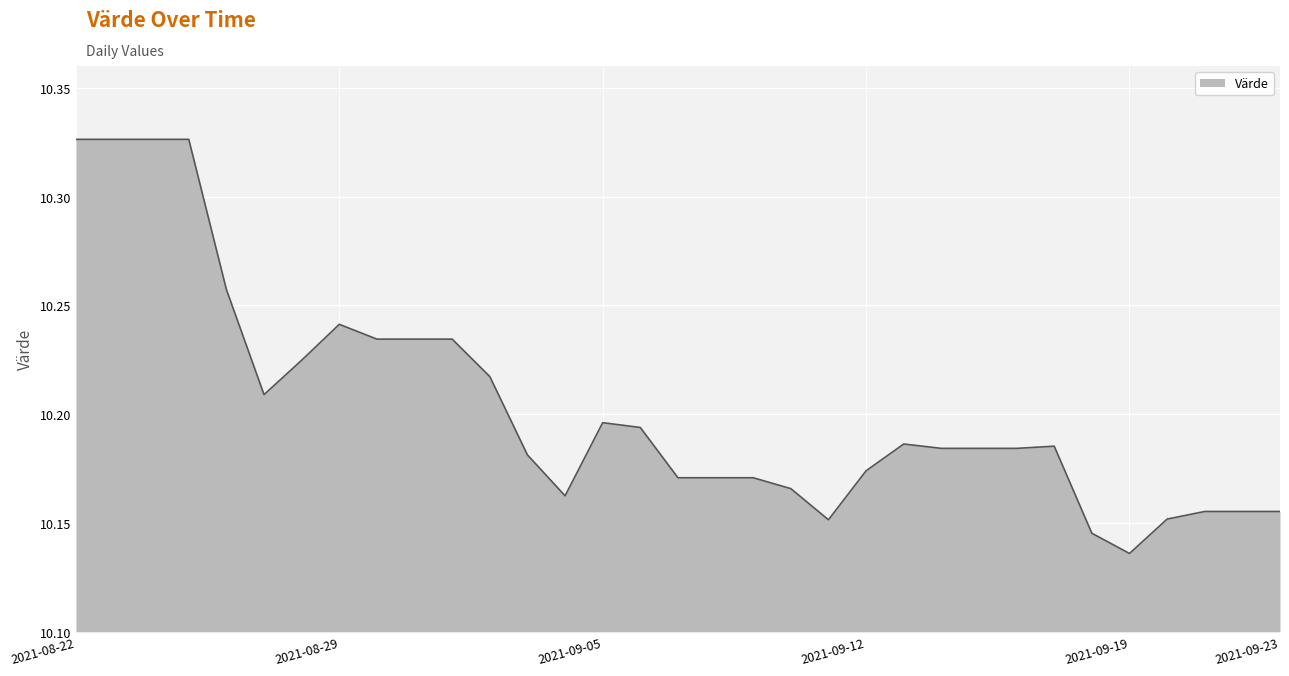

How many lines are shown in the chart?

1